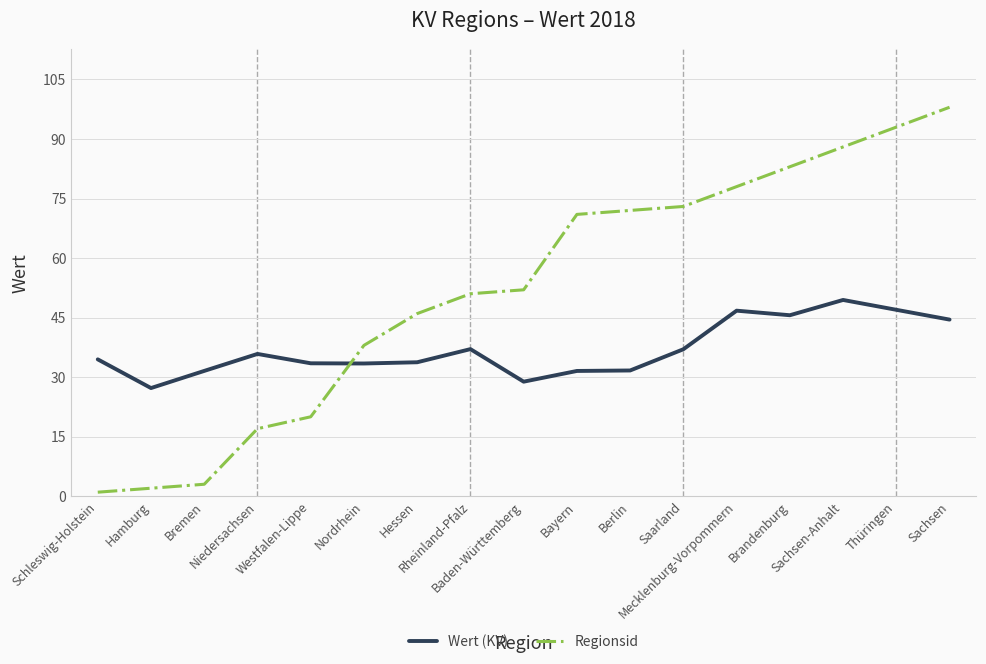

The Regionsid series shows 73.0 at Saarland. True or false?

True